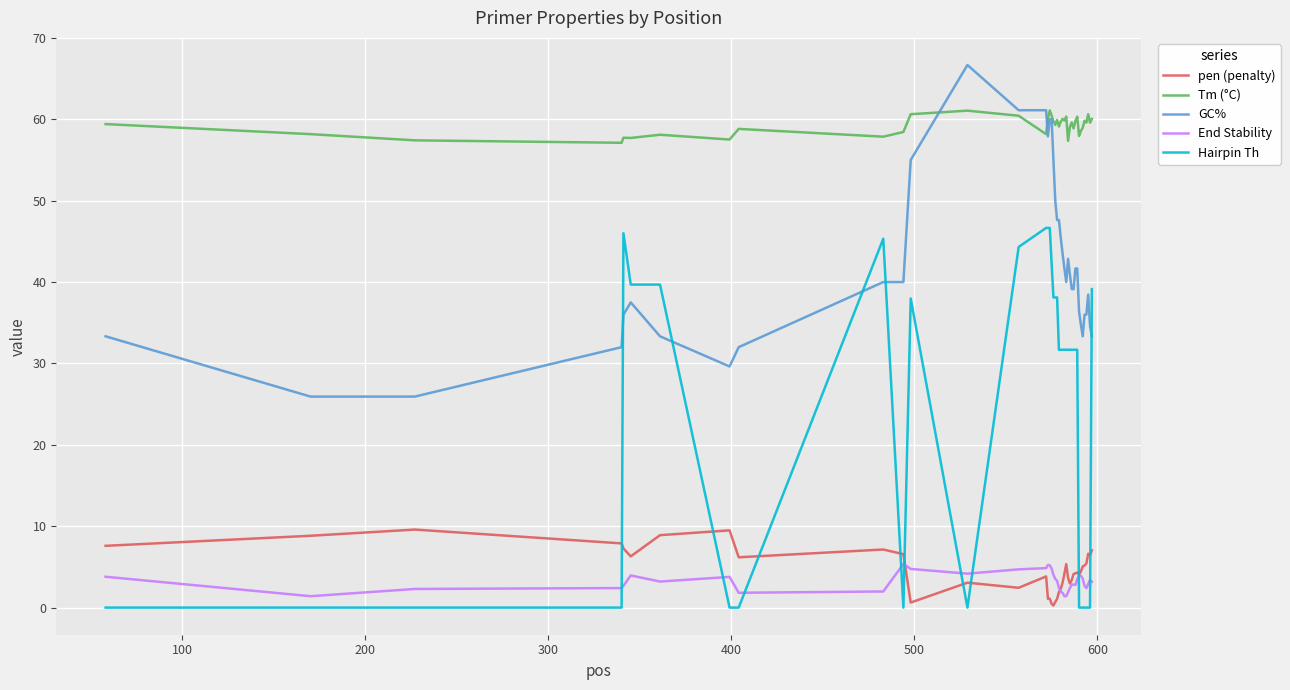

True or false: pen (penalty) and GC% cross at least once.

False